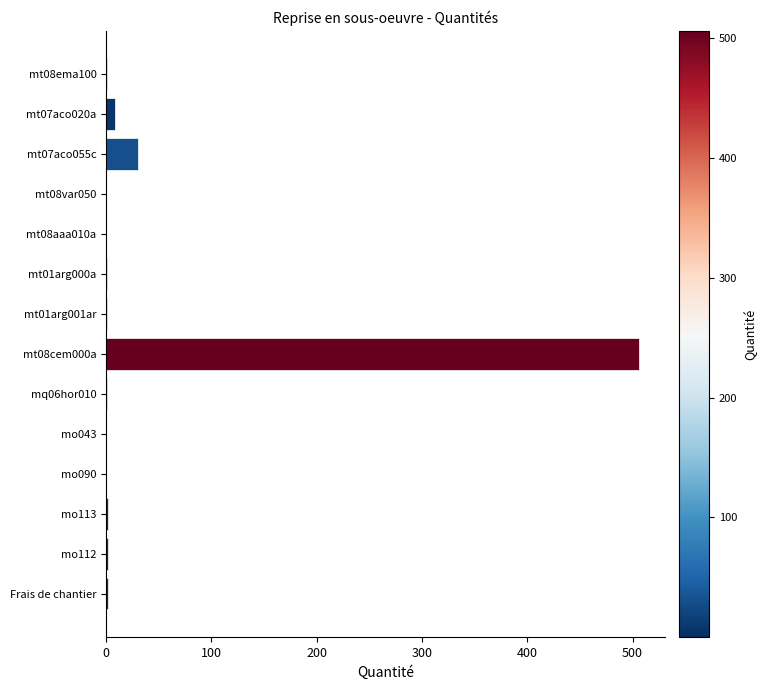

The chart shows a value of 1.5 at mo113. True or false?

True